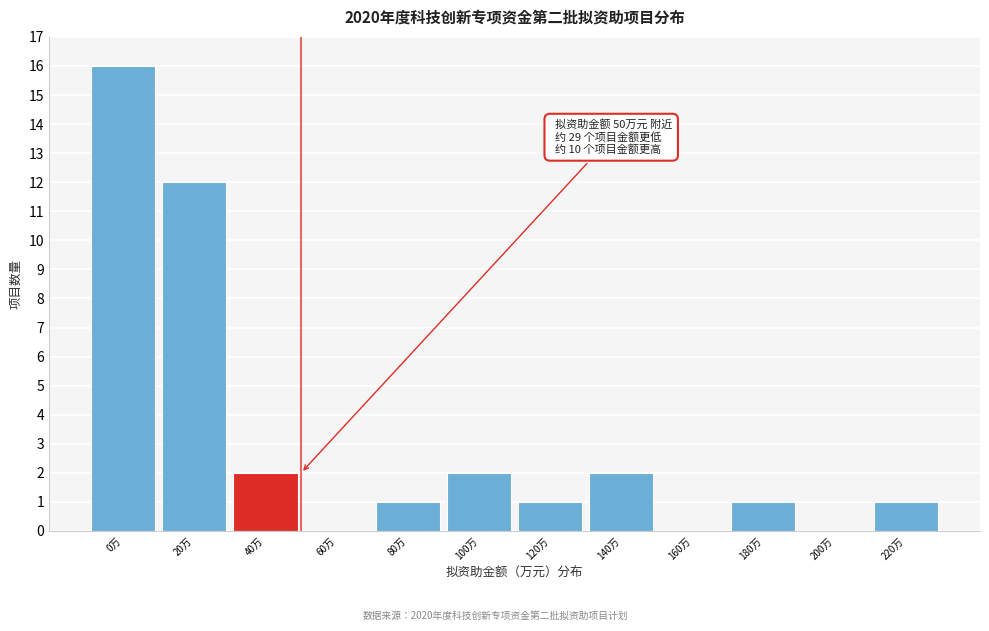

Reading right to left, list all the values displayed in this chart.

220万=1	200万=0	180万=1	160万=0	140万=2	120万=1	100万=2	80万=1	60万=0	40万=2	20万=12	0万=16